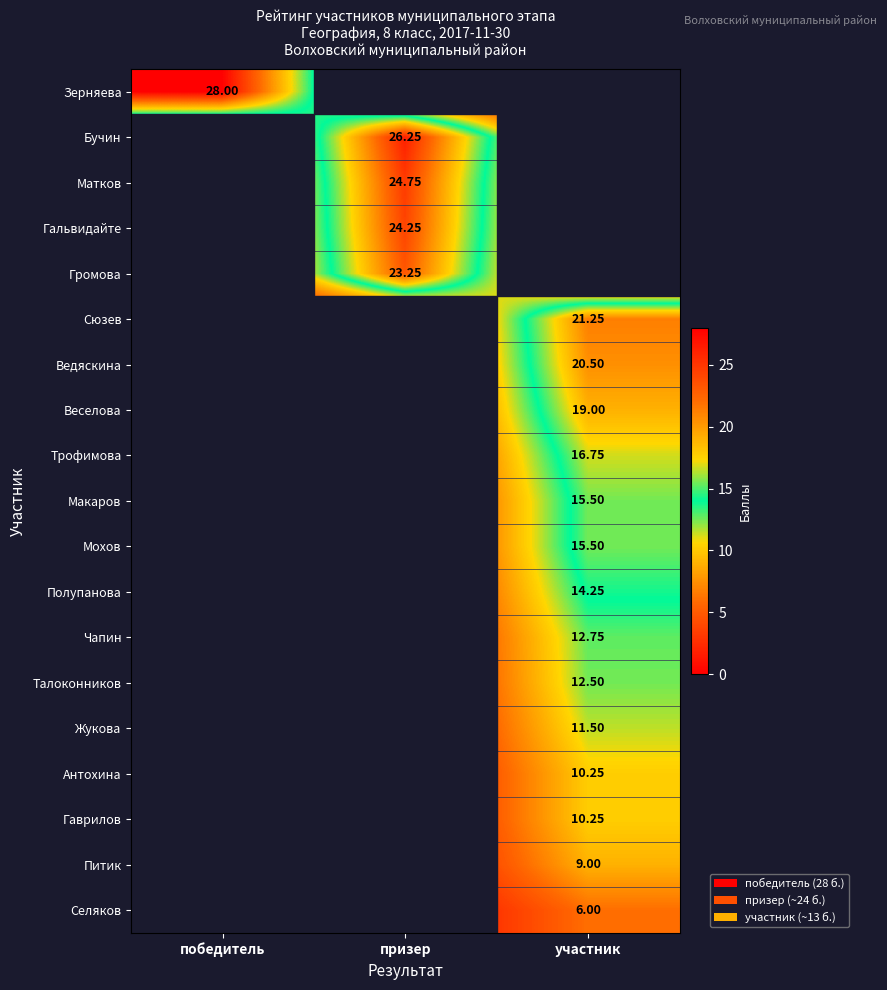

Which series has the widest spread of values?

Зерняева